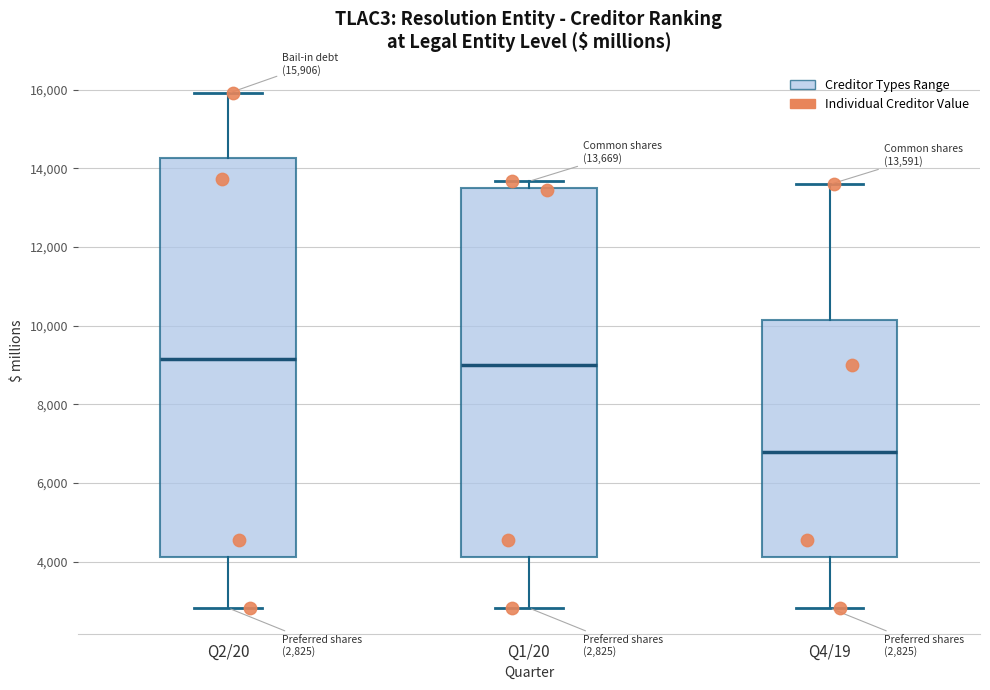

Which box is the tallest, from its lower edge to its upper edge?

Q2/20